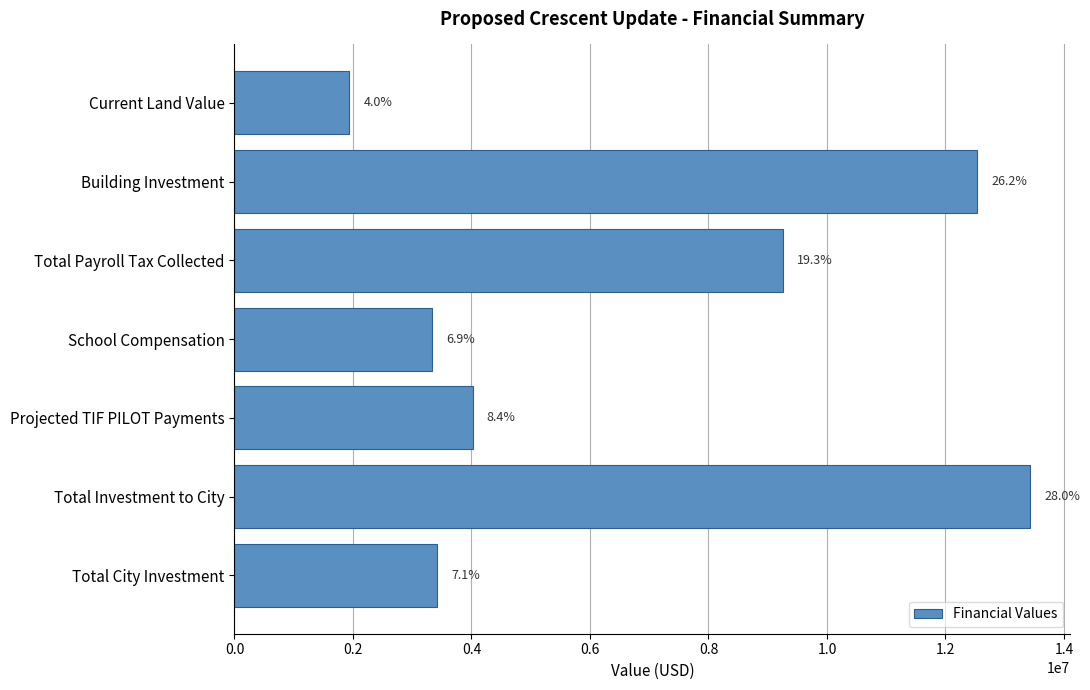

What is the difference between the maximum and minimum values?

11498580.0